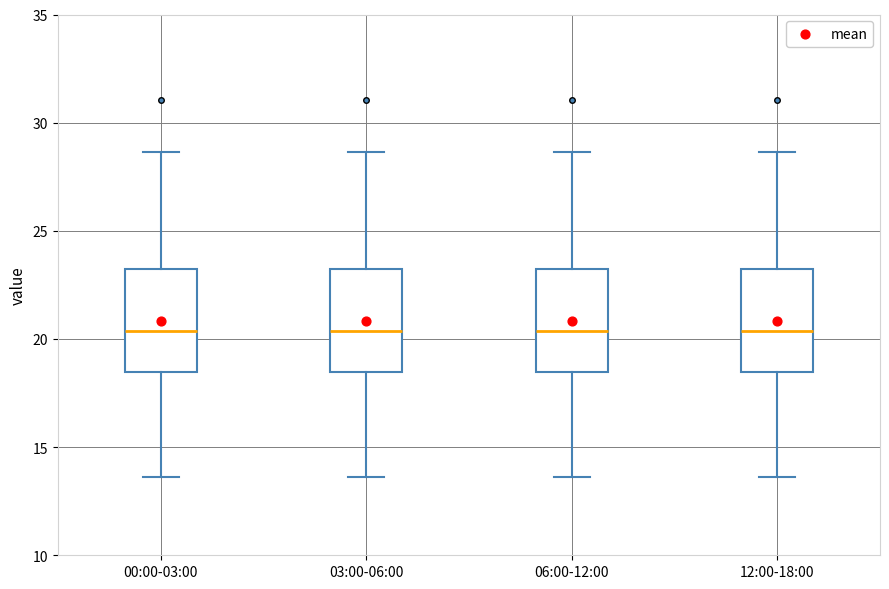

Where is the upper edge of the box for 00:00-03:00 on the y-axis? The values are not printed on the chart, so give them approximately, as read against the axis.

23.0